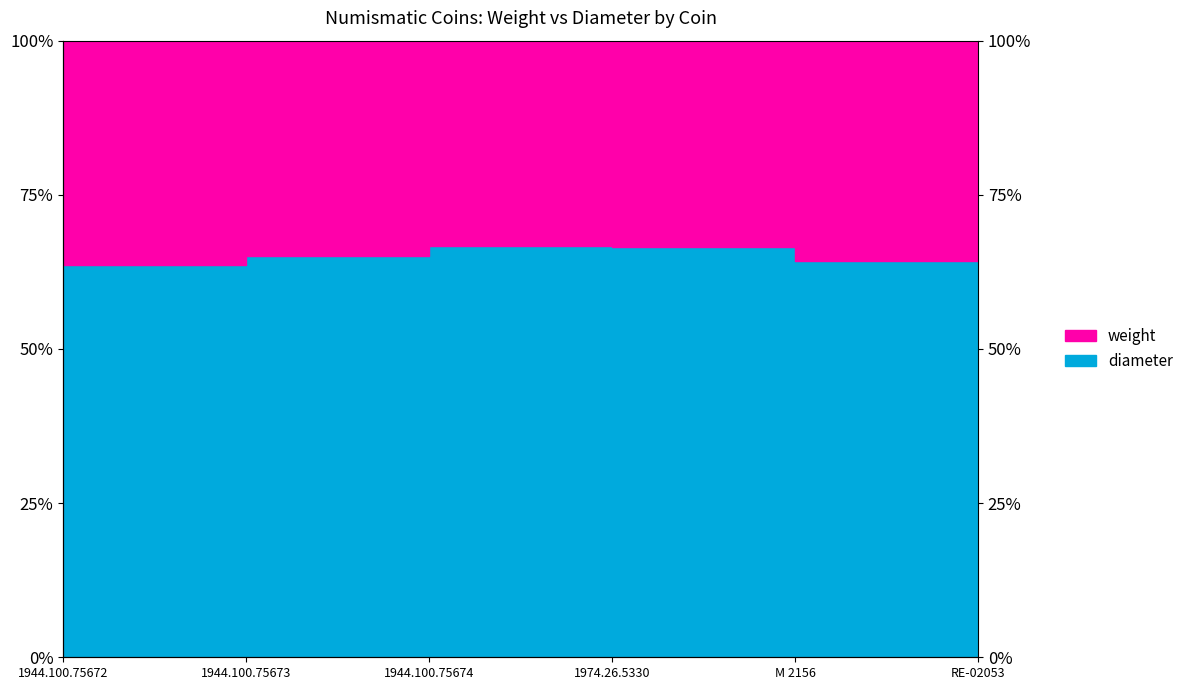

The value at 1944.100.75673 is 42.2. True or false?

False